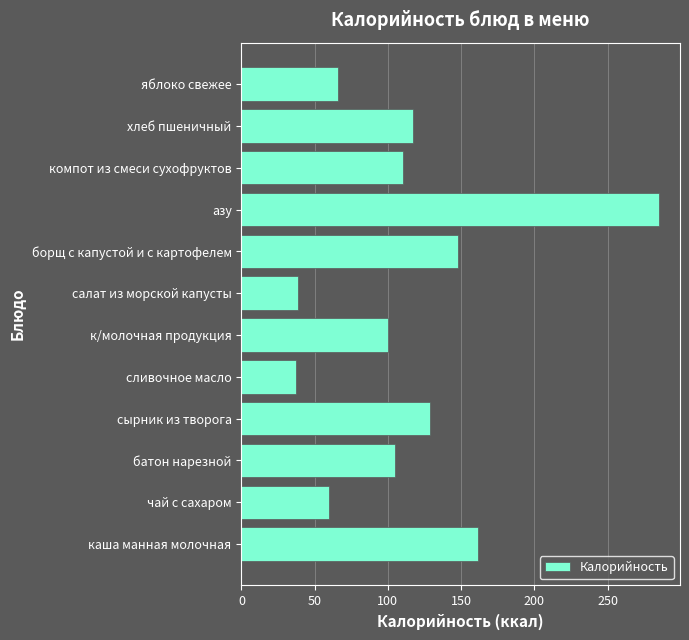

Which has a higher value, чай с сахаром or хлеб пшеничный?

хлеб пшеничный